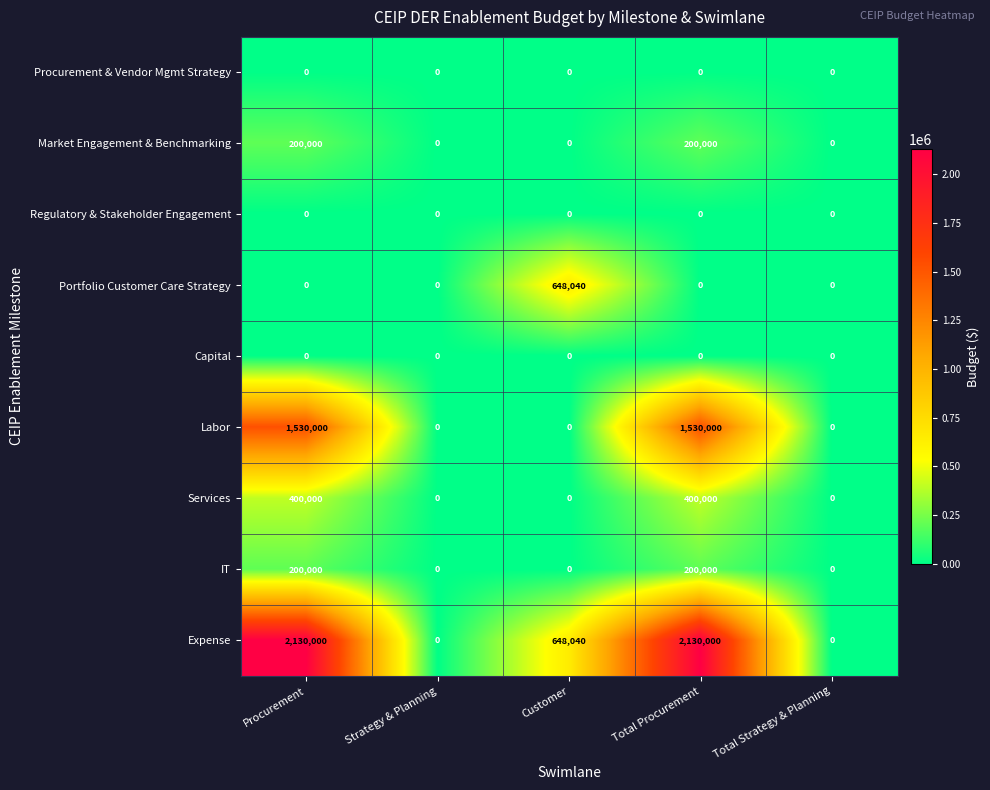

What is the total value across all series at Customer?

1296080